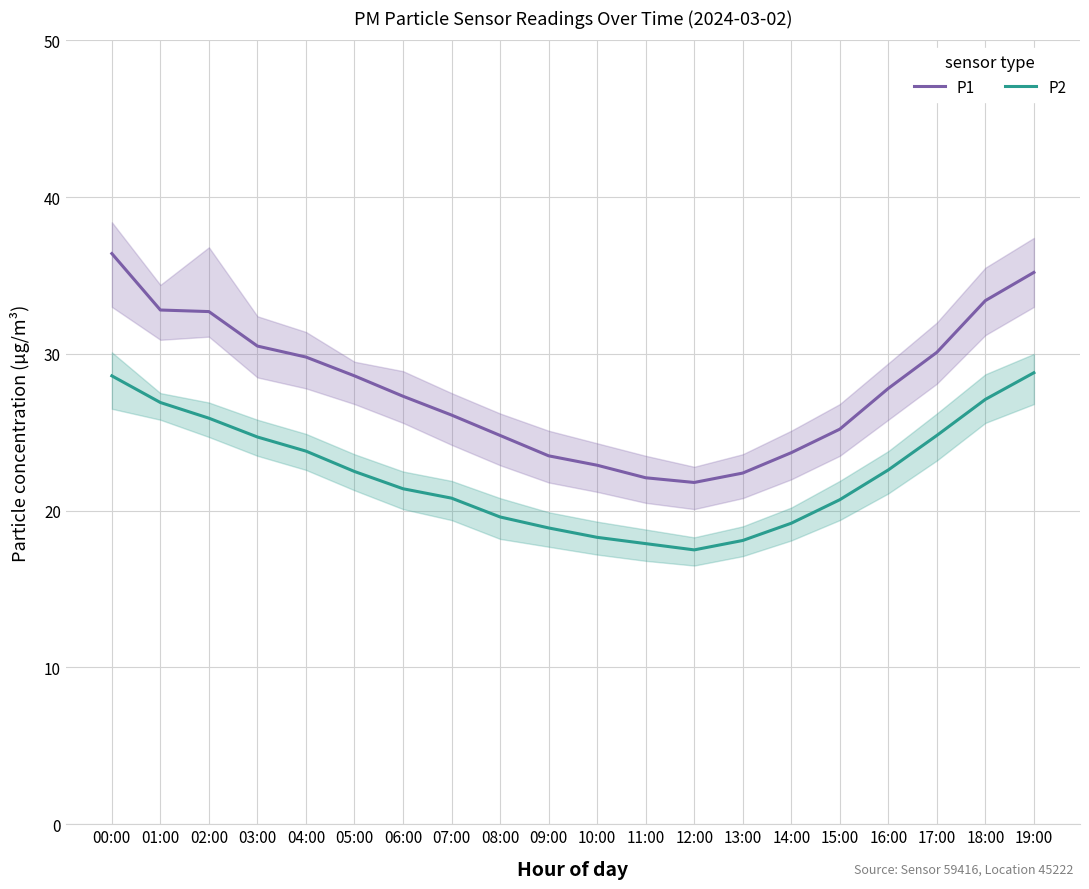

What is the smallest value displayed?

17.5